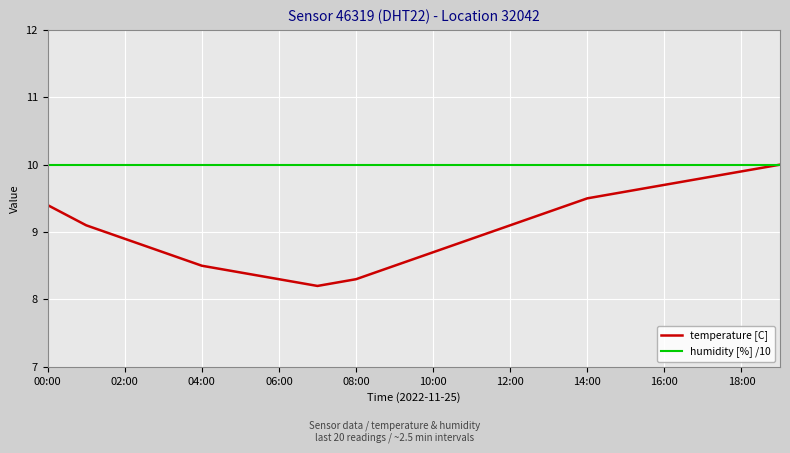

Which series has the largest range (max minus min)?

temperature [C]